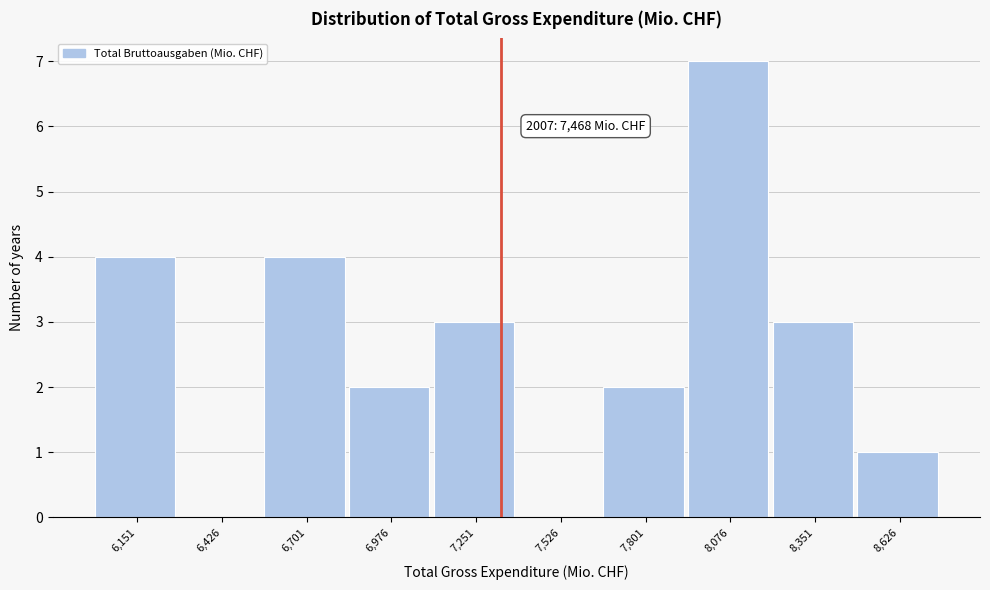

Reading right to left, what are all the values shown in this chart?

8,626=1	8,351=3	8,076=7	7,801=2	7,526=0	7,251=3	6,976=2	6,701=4	6,426=0	6,151=4